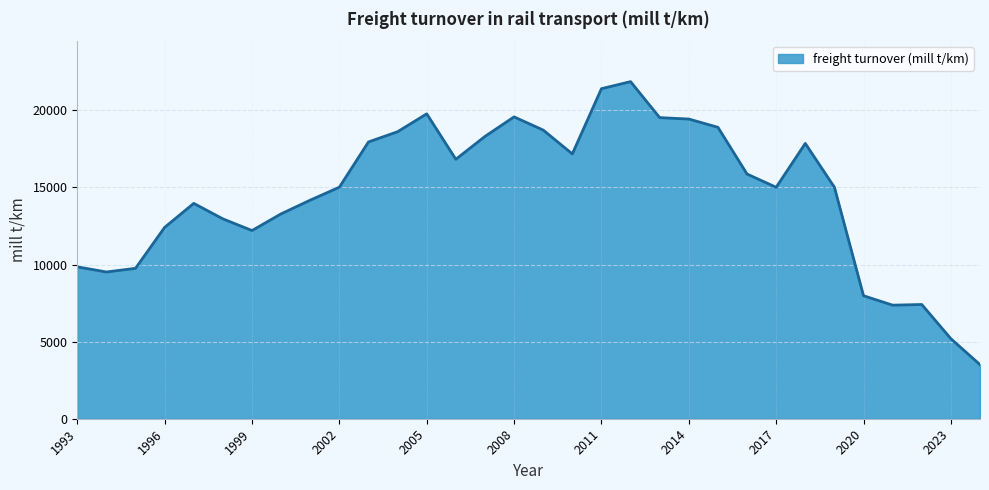

What is the difference between the maximum and minimum values?

18358.3